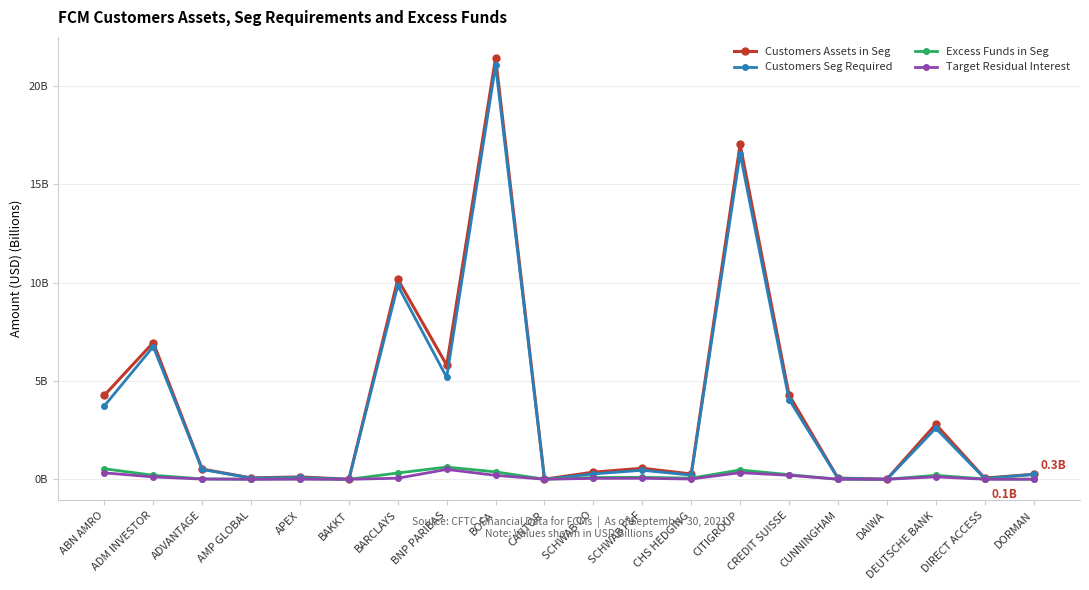

True or false: Customers Assets in Seg and Target Residual Interest intersect in this chart.

False